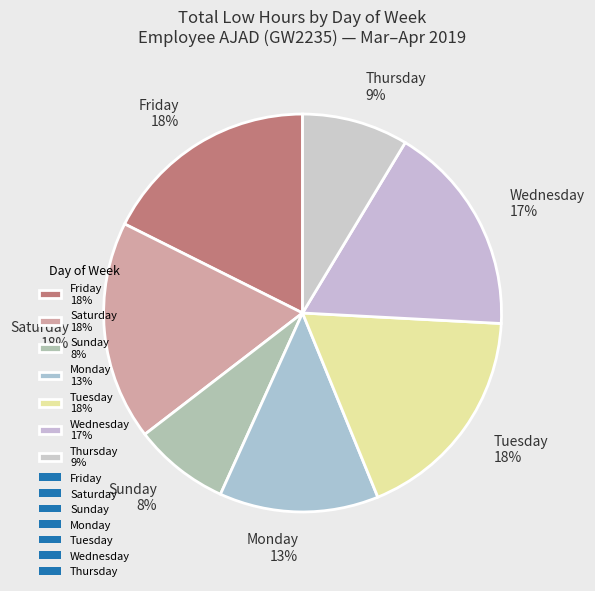

Is there any slice that represents more than half of the pie?

No